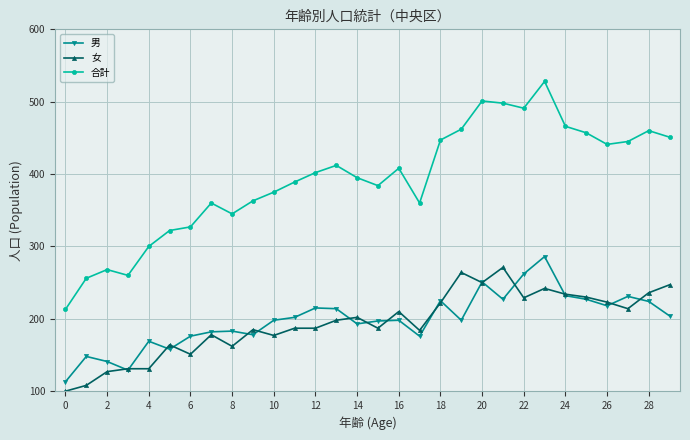

What is the highest value of the 合計 series?

528